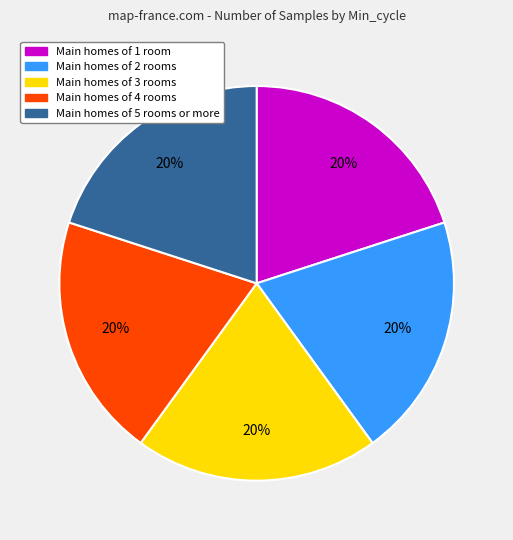

To the nearest percent, what is the average slice percentage?

20%